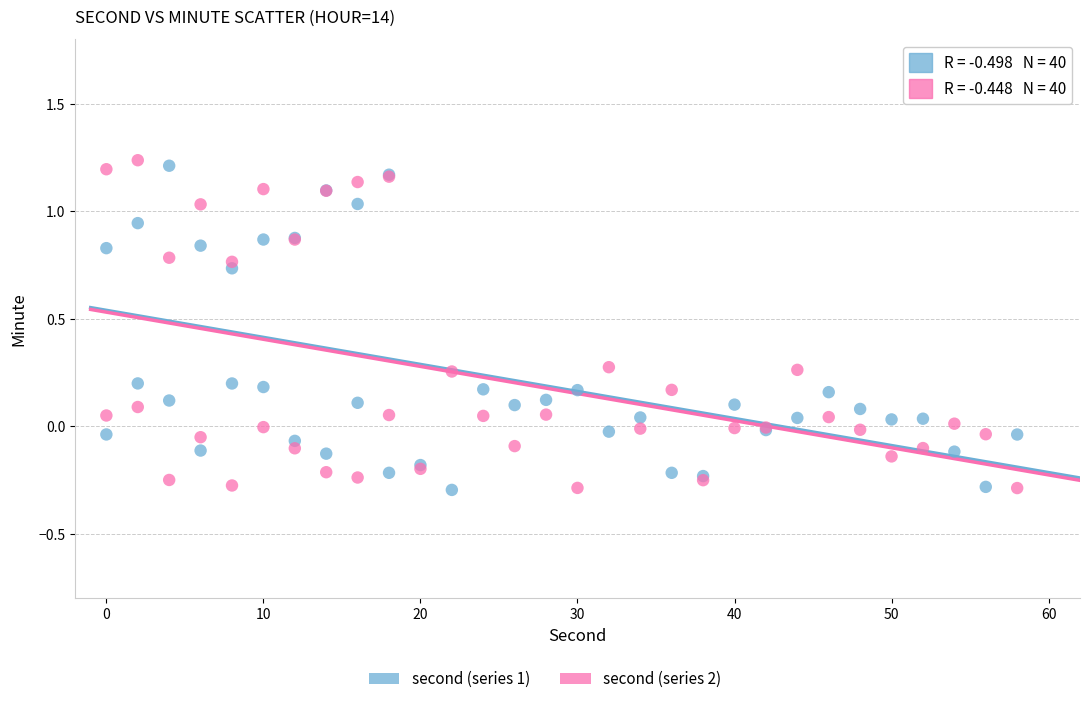

What is the X range (max minus min) for the scatter plot?

58.0